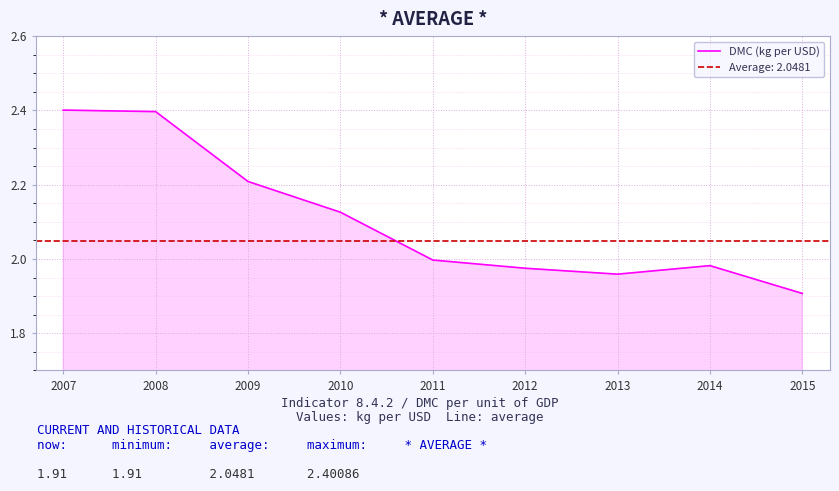

What is the value of the 5th point from the left?

2.0